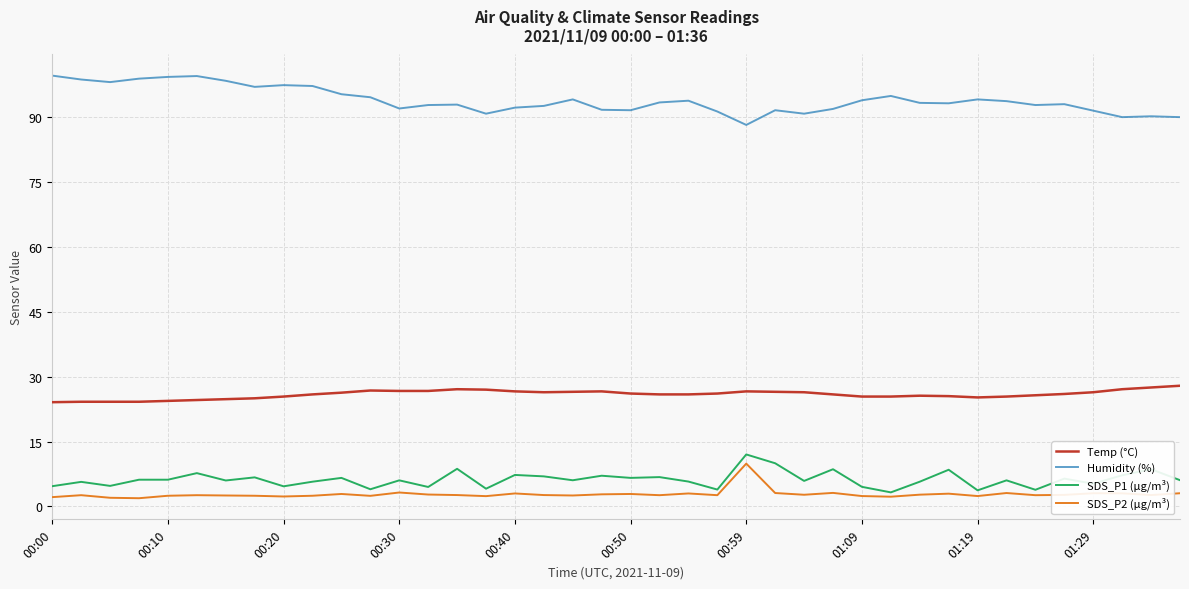

Does the chart have visible grid lines?

Yes